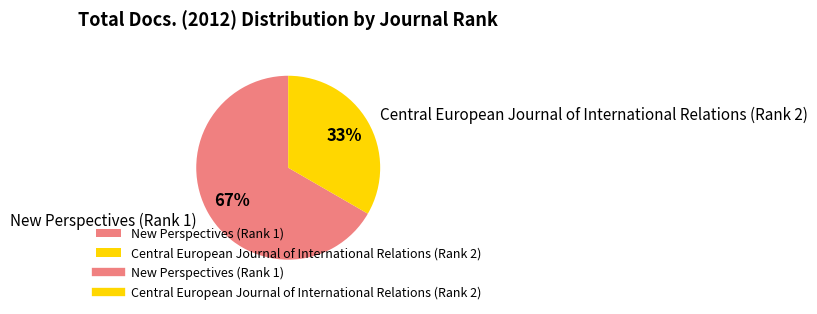

Does any single category account for the majority?

Yes